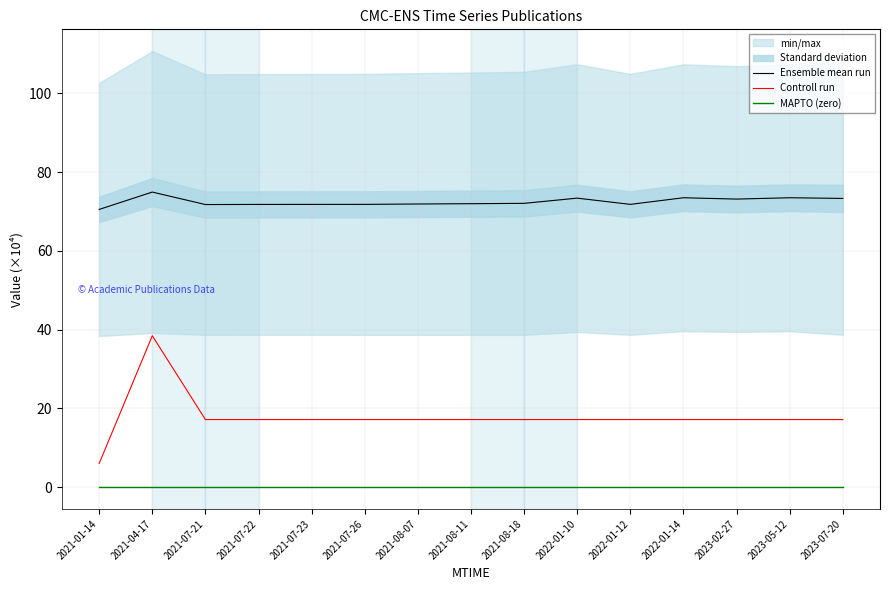

The Controll run series shows 17.2 at 2023-07-20. True or false?

True